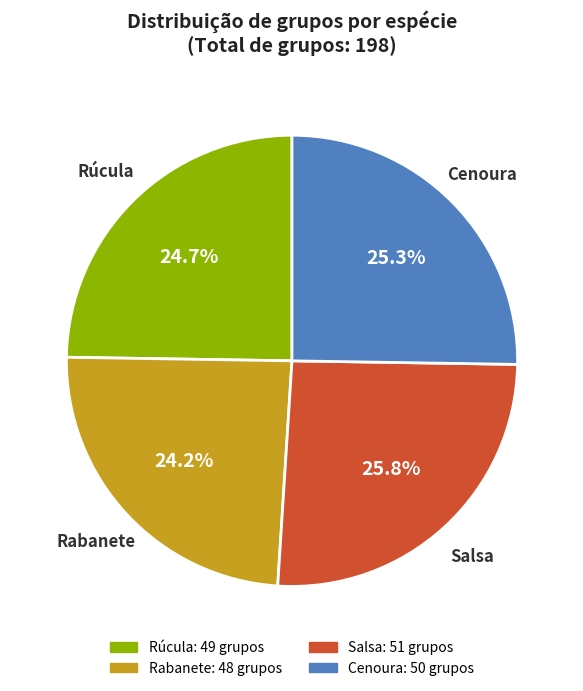

Rank the categories by value from highest to lowest.

Salsa, Cenoura, Rúcula, Rabanete